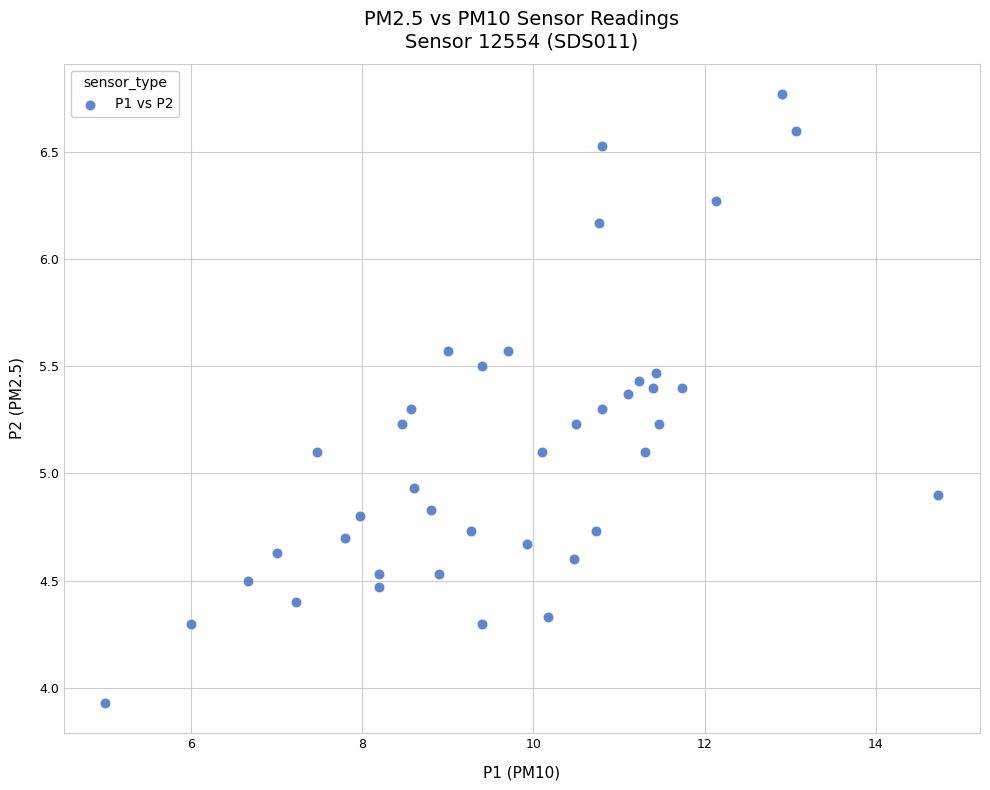

What is the range of Y values (max minus min)?

2.8